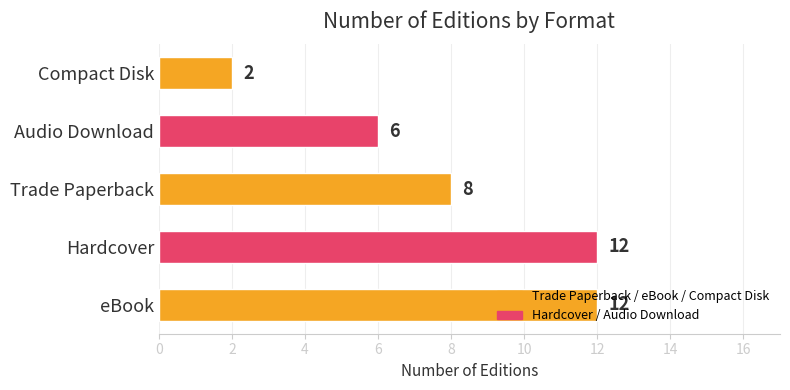

Count the values in the range 6 to 12.

4